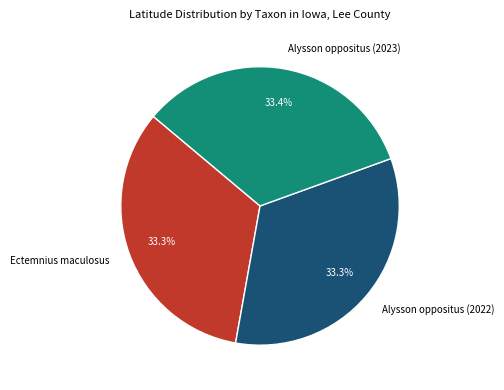

To the nearest percent, what is the average slice percentage?

33%